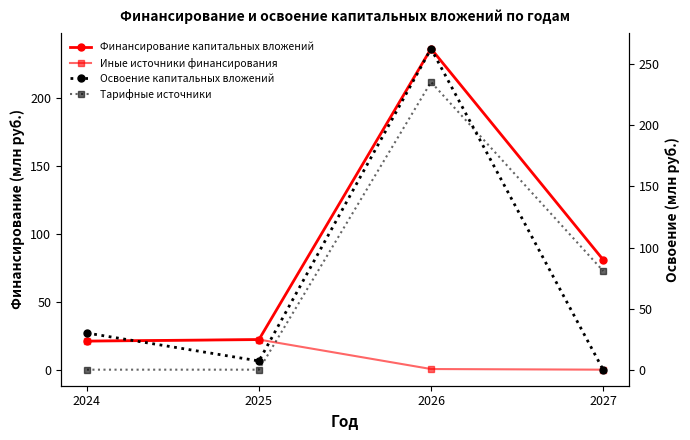

The value of Тарифные источники at 2026 is 99.0. True or false?

False